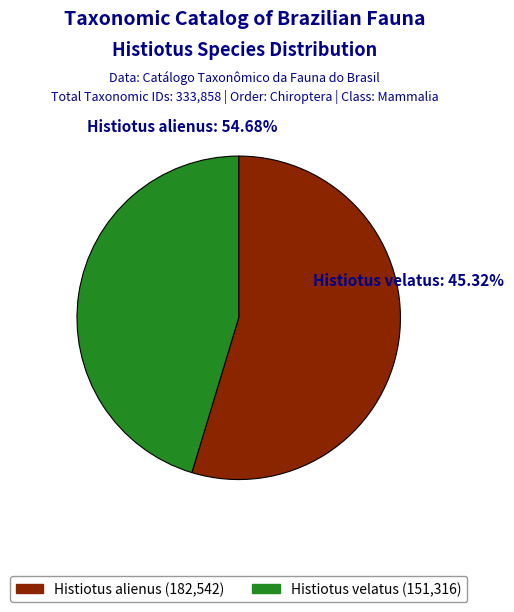

To the nearest percent, what is the average slice percentage?

50%